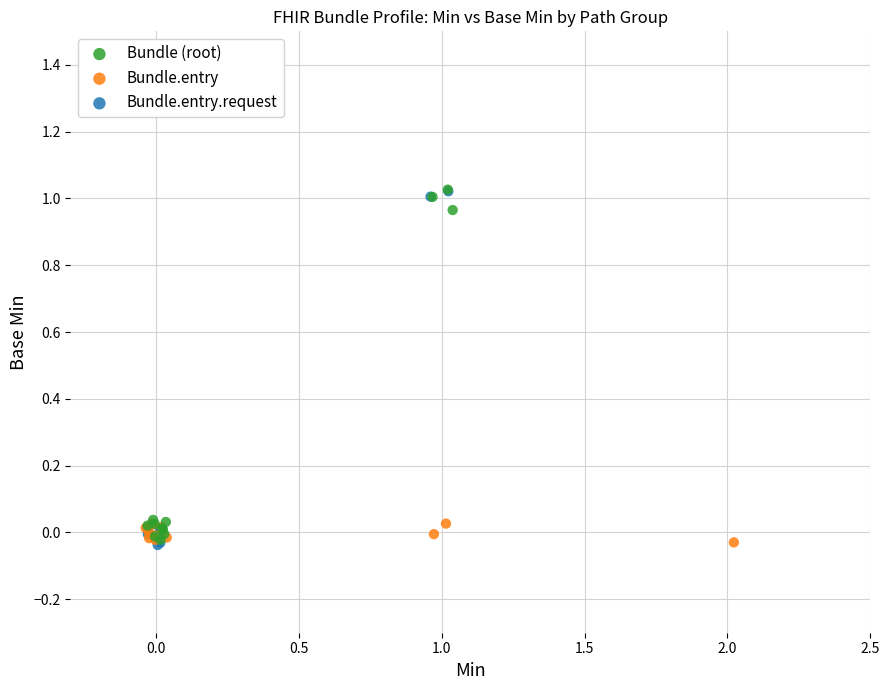

Which series has the largest Y range (max minus min)?

Bundle.entry.request